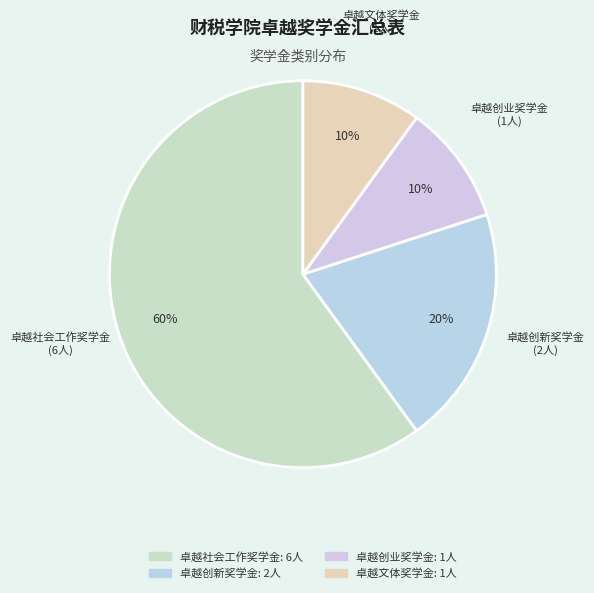

True or false: 卓越社会工作奖学金 accounts for 60% of the total.

True